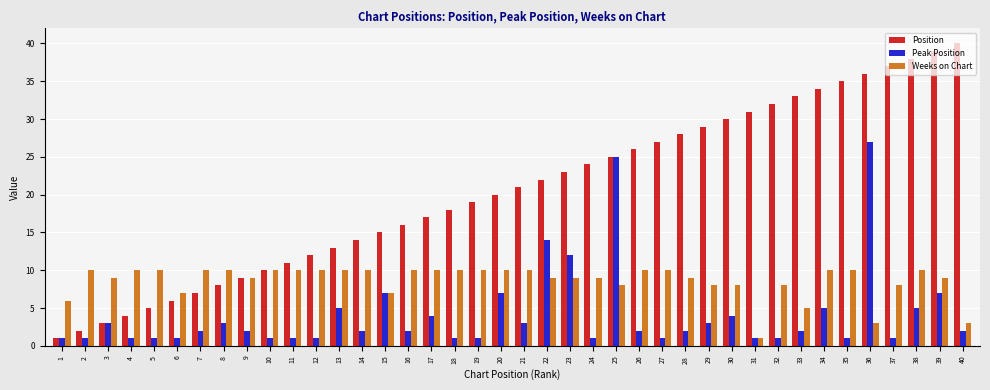

Reading left to right, transcribe all the data shown in this chart.

Position: 1=1	2=2	3=3	4=4	5=5	6=6	7=7	8=8	9=9	10=10	11=11	12=12	13=13	14=14	15=15	16=16	17=17	18=18	19=19	20=20	21=21	22=22	23=23	24=24	25=25	26=26	27=27	28=28	29=29	30=30	31=31	32=32	33=33	34=34	35=35	36=36	37=37	38=38	39=39	40=40
Peak Position: 1=1	2=1	3=3	4=1	5=1	6=1	7=2	8=3	9=2	10=1	11=1	12=1	13=5	14=2	15=7	16=2	17=4	18=1	19=1	20=7	21=3	22=14	23=12	24=1	25=25	26=2	27=1	28=2	29=3	30=4	31=1	32=1	33=2	34=5	35=1	36=27	37=1	38=5	39=7	40=2
Weeks on Chart: 1=6	2=10	3=9	4=10	5=10	6=7	7=10	8=10	9=9	10=10	11=10	12=10	13=10	14=10	15=7	16=10	17=10	18=10	19=10	20=10	21=10	22=9	23=9	24=9	25=8	26=10	27=10	28=9	29=8	30=8	31=1	32=8	33=5	34=10	35=10	36=3	37=8	38=10	39=9	40=3